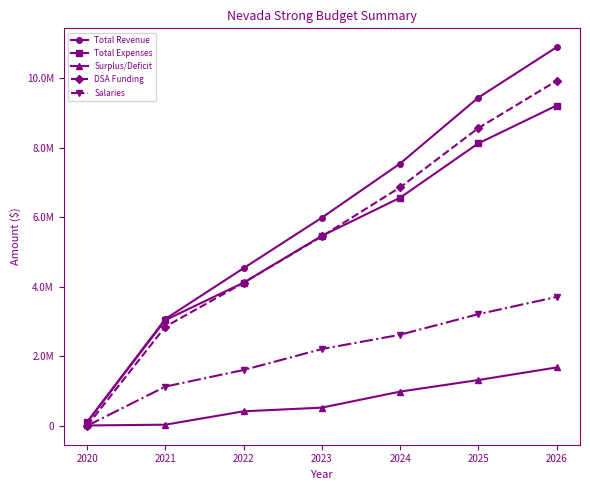

The Total Expenses series shows 175652.7 at 2020. True or false?

False